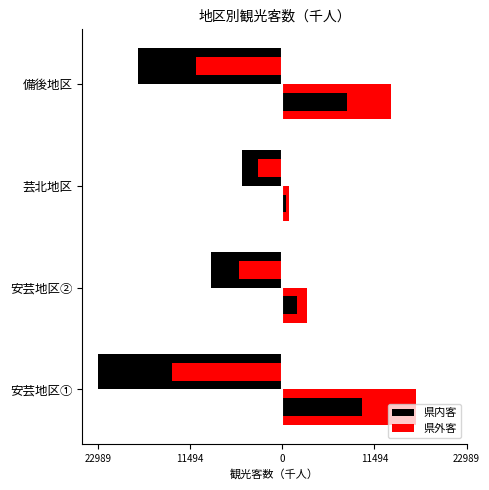

Read the 県内客 value at 安芸地区①, to the nearest 50.

-23000